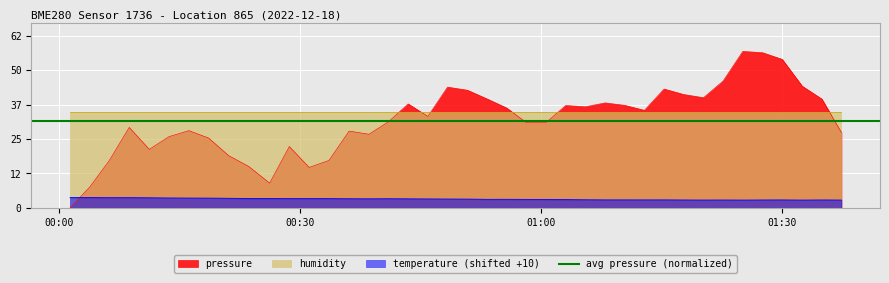

At which category is the sum across all series the highest?

2022-12-18T01:25:05